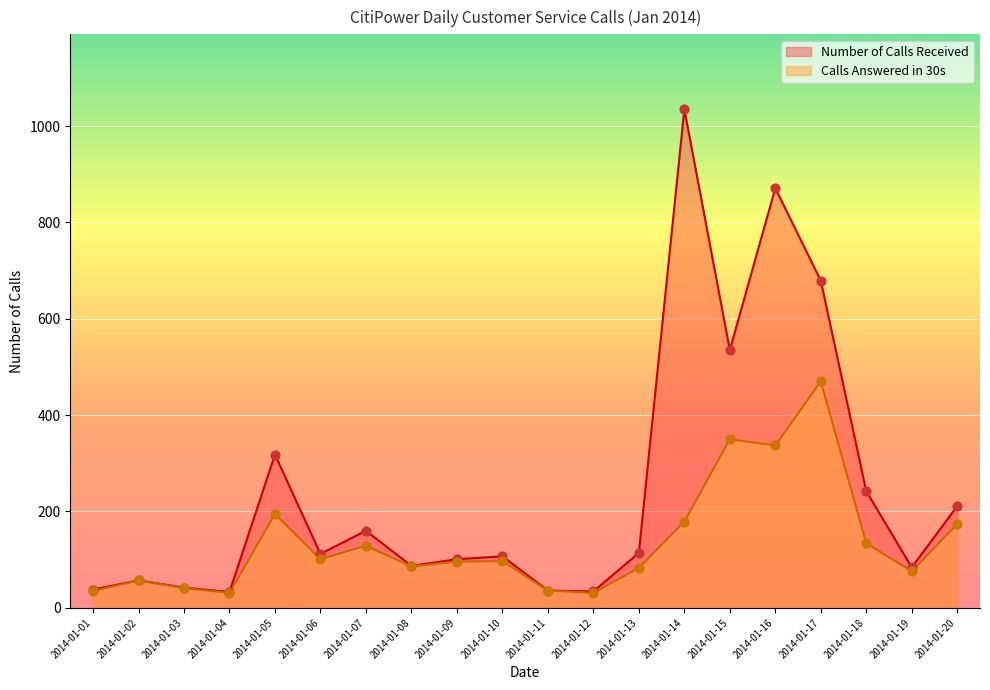

Which series contains the lowest Y value?

Calls Answered in 30s